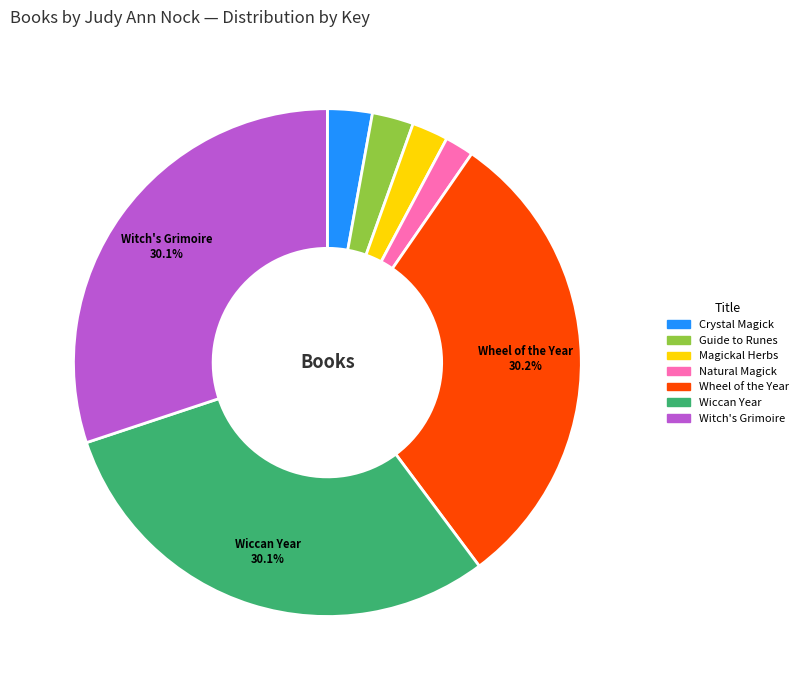

Does any single category account for the majority?

No